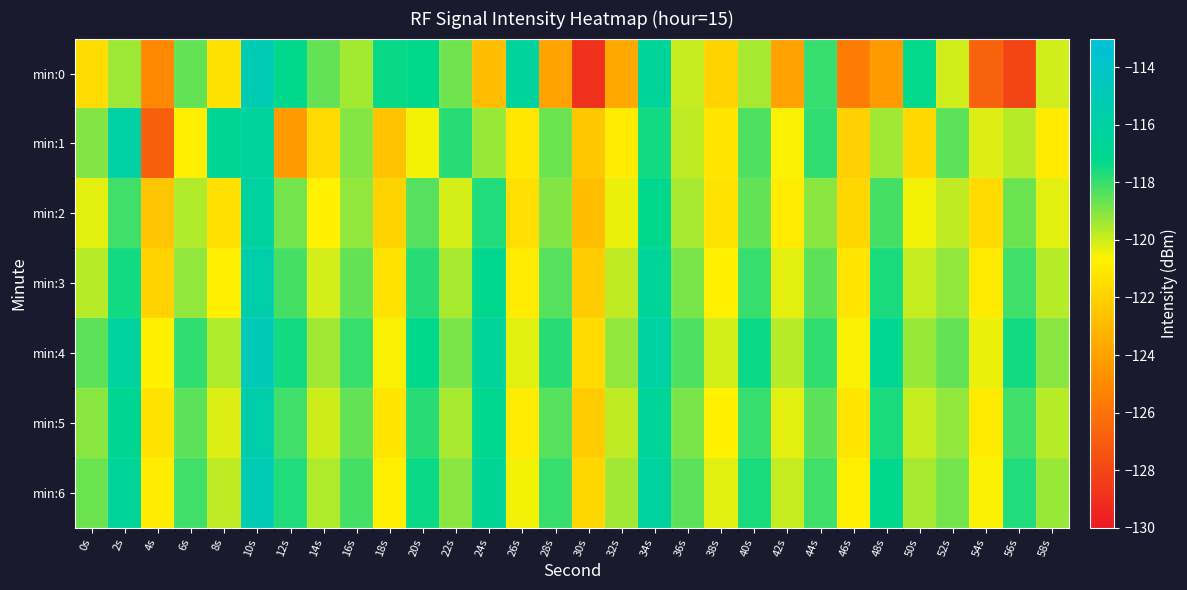

Between 22s and 38s, which is larger?

22s